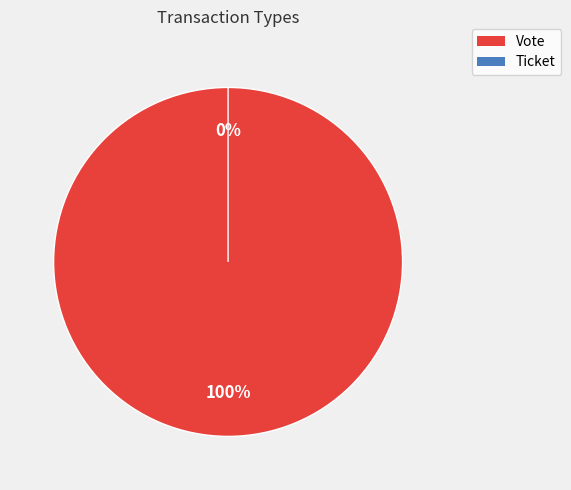

Count the number of slices in the pie.

2